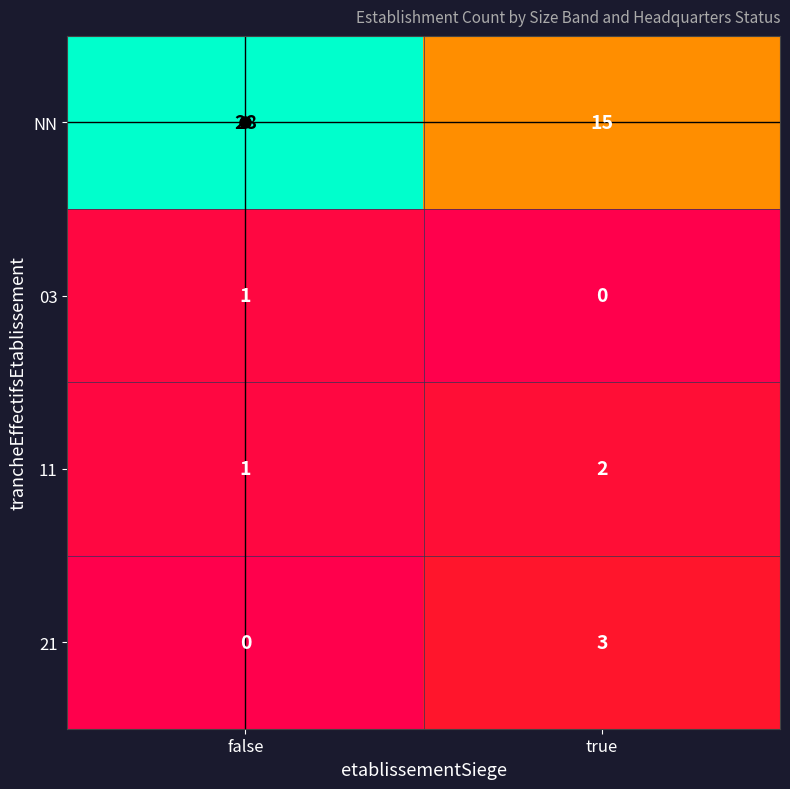

Rank the categories by 21 value from highest to lowest.

true, false